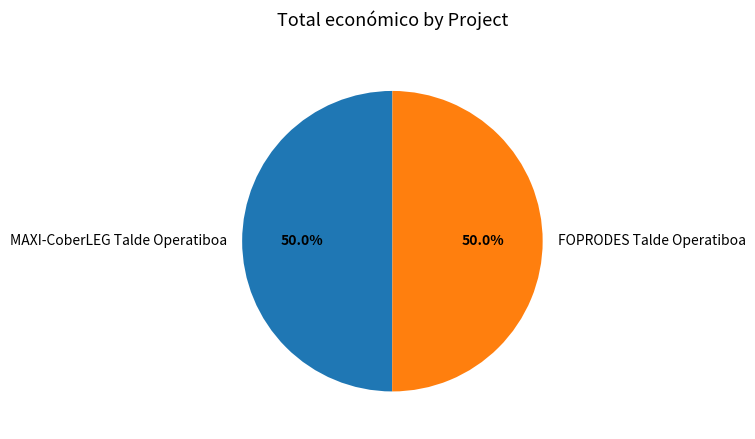

Is the sum of MAXI-CoberLEG Talde Operatiboa and FOPRODES Talde Operatiboa greater than half?

Yes